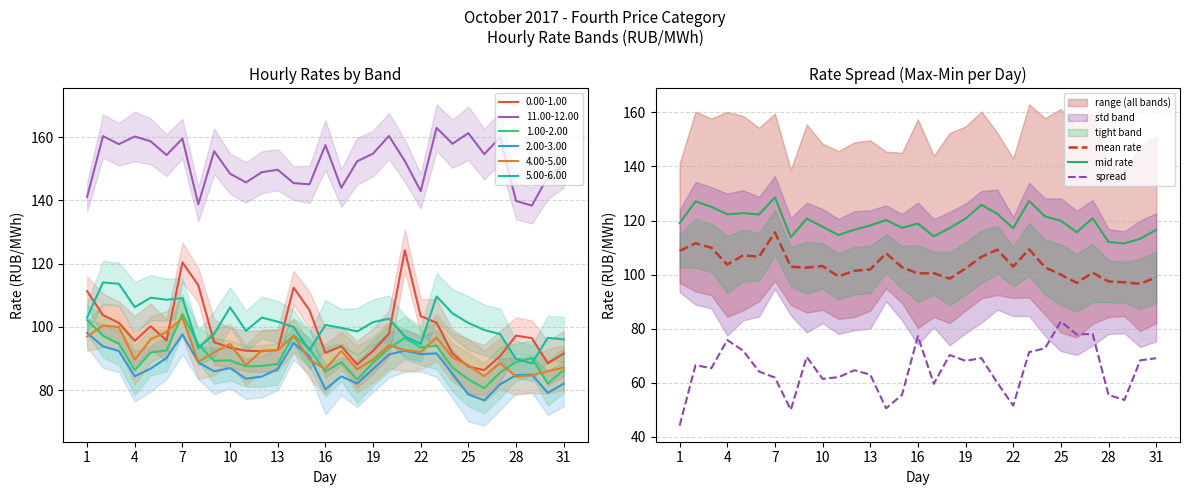

True or false: mean rate and mid rate intersect in this chart.

False